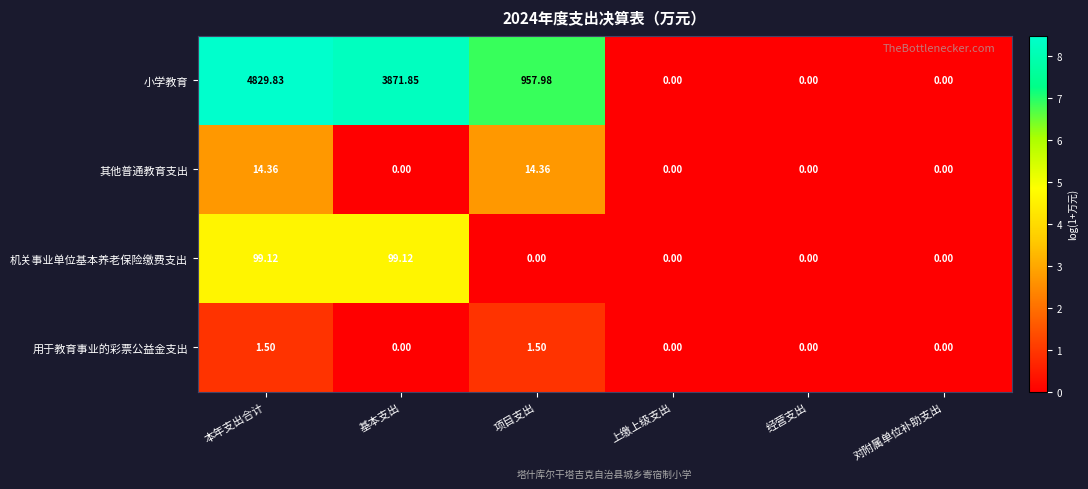

What is the spread (max minus min) of values at 本年支出合计?

4828.3